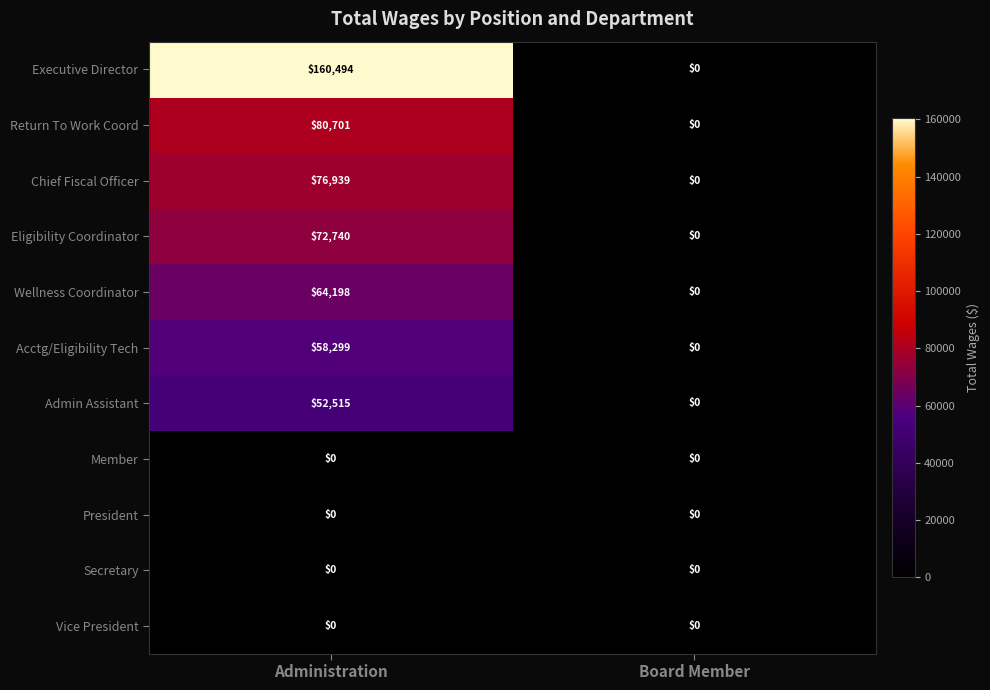

Which series has the largest total across all categories?

Executive Director